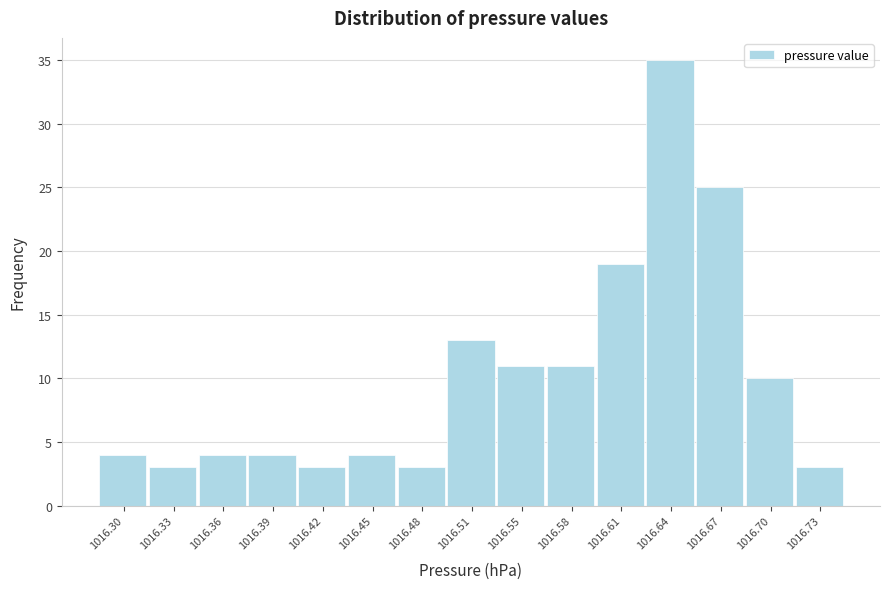

What is the height of the bar covering 1016.405 to 1016.435 on the x-axis? Neither the bar edges nor the heights are printed on the chart, so give them approximately, as read against the axes.

3